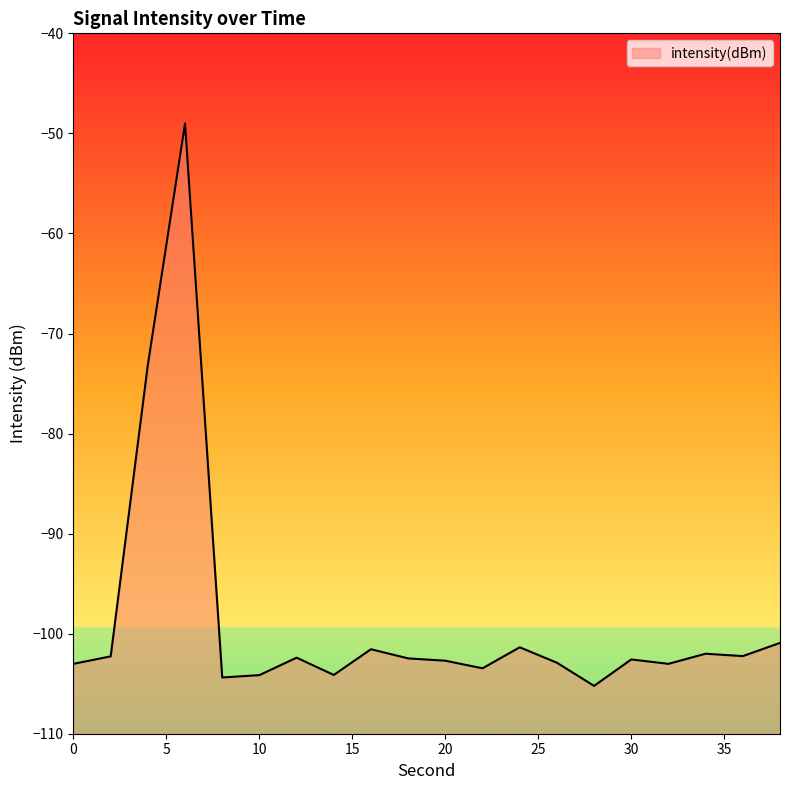

What is the sum of all values?

-1972.9